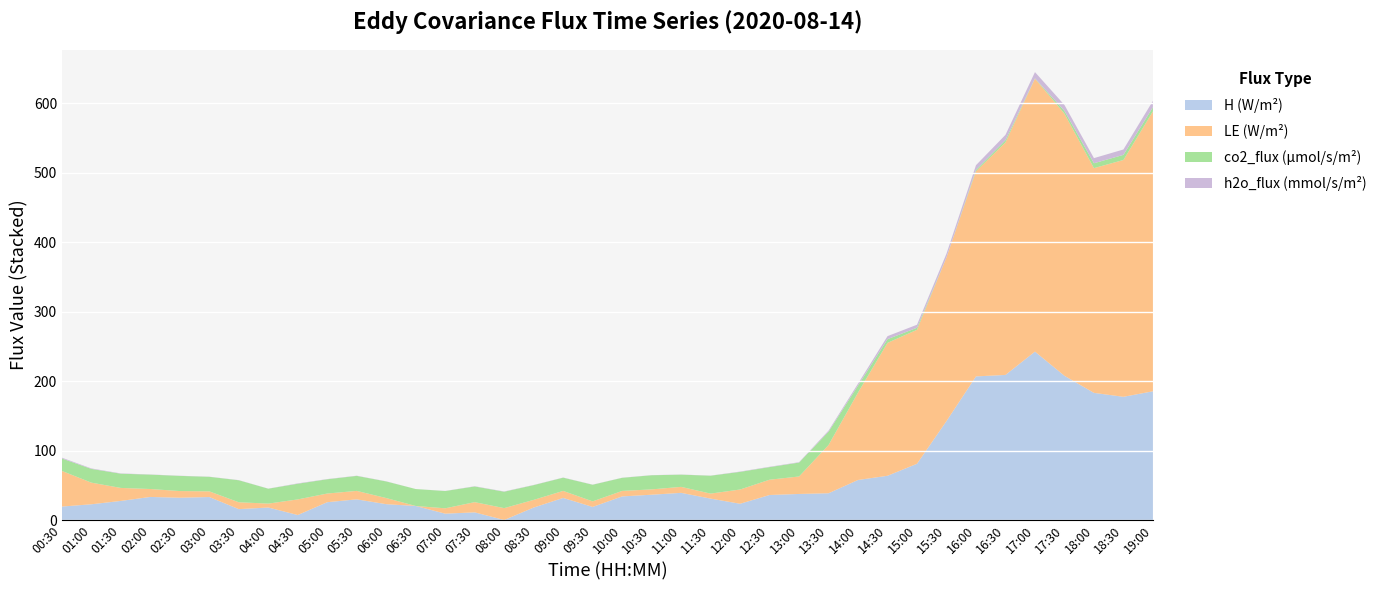

The H (W/m²) series shows 18.0 at 04:00. True or false?

True